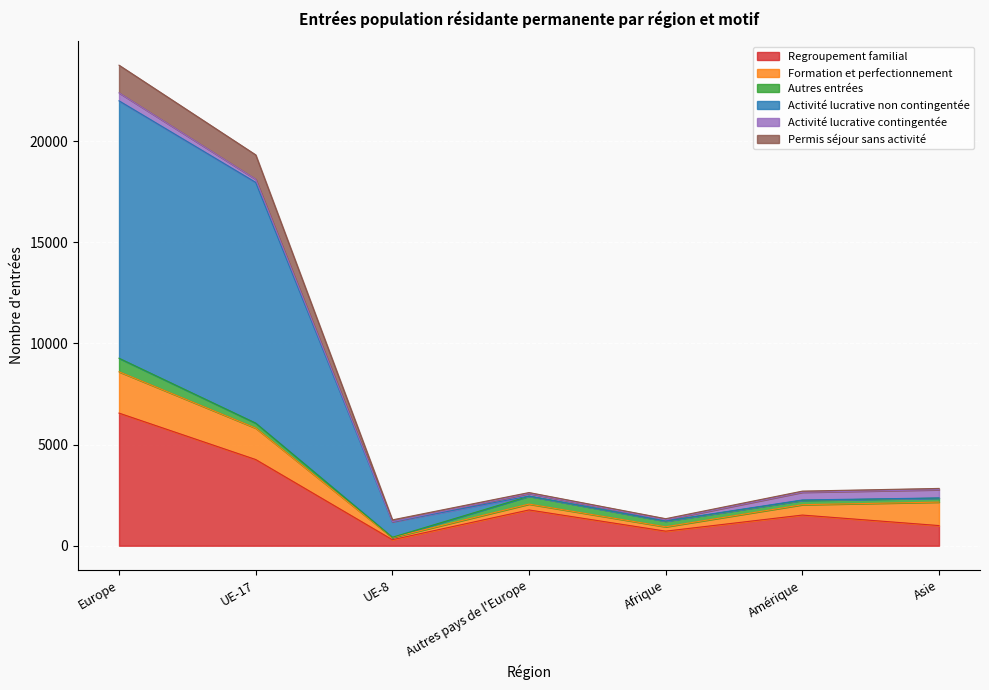

At which category is the sum across all series the highest?

Europe